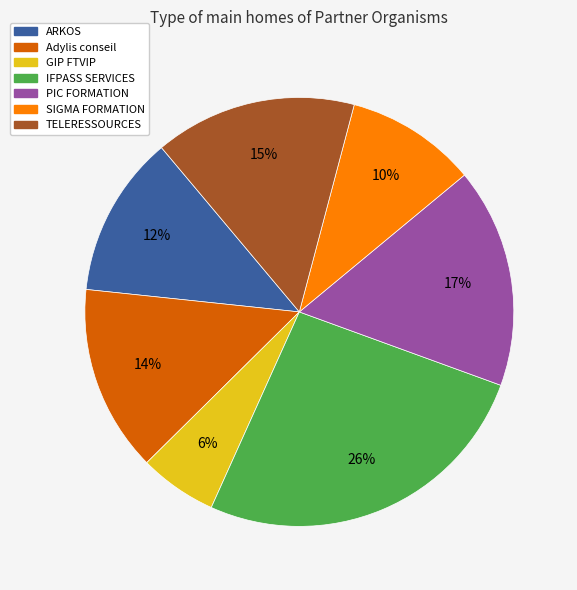

What percentage is the Adylis conseil slice, to the nearest percent?

14%